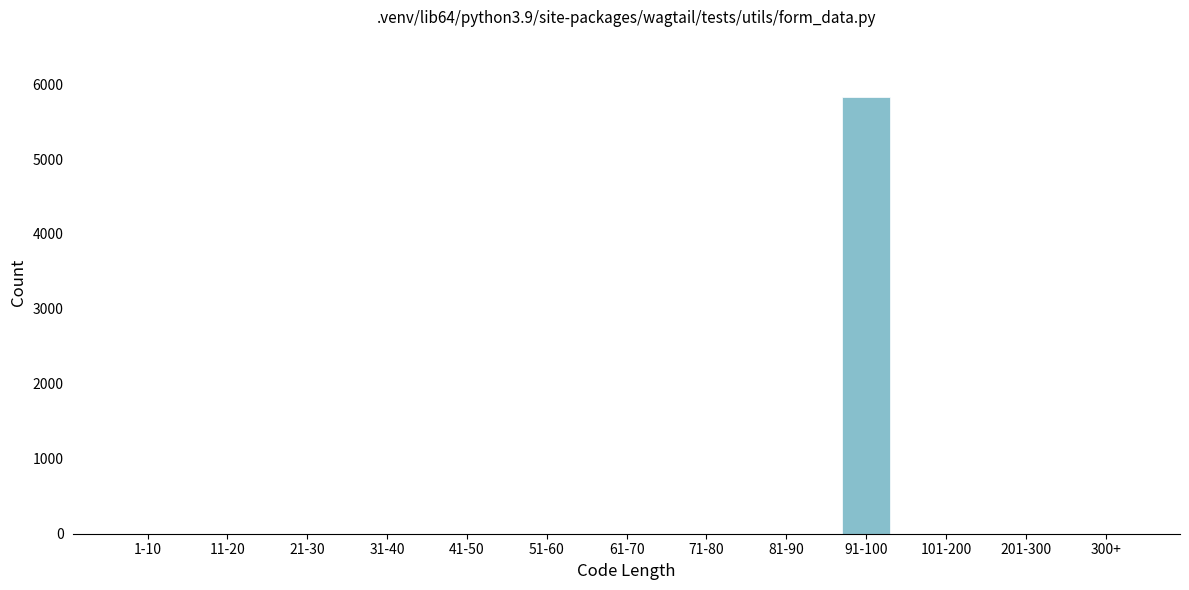

Reading left to right, transcribe all the data shown in this chart.

1-10=0	11-20=0	21-30=0	31-40=0	41-50=0	51-60=0	61-70=0	71-80=0	81-90=0	91-100=5830	101-200=0	201-300=0	300+=0